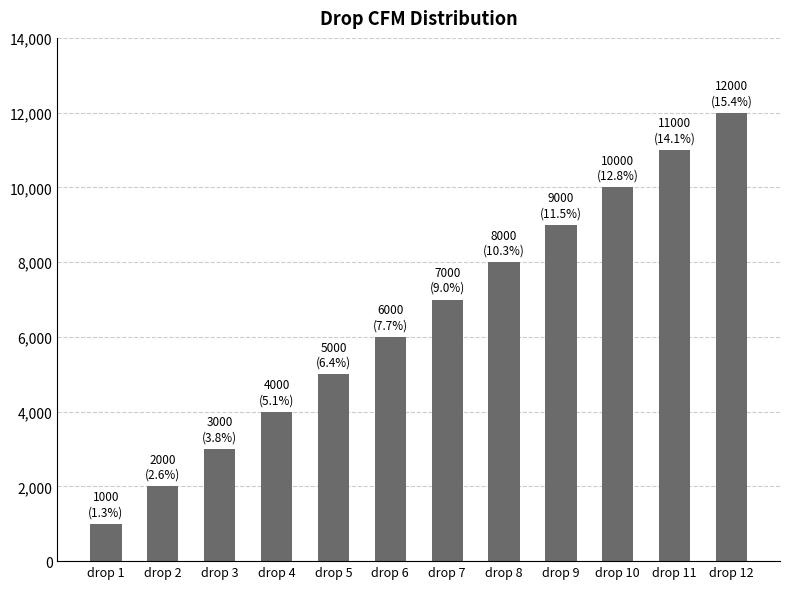

The value at drop 4 is 4000. True or false?

True